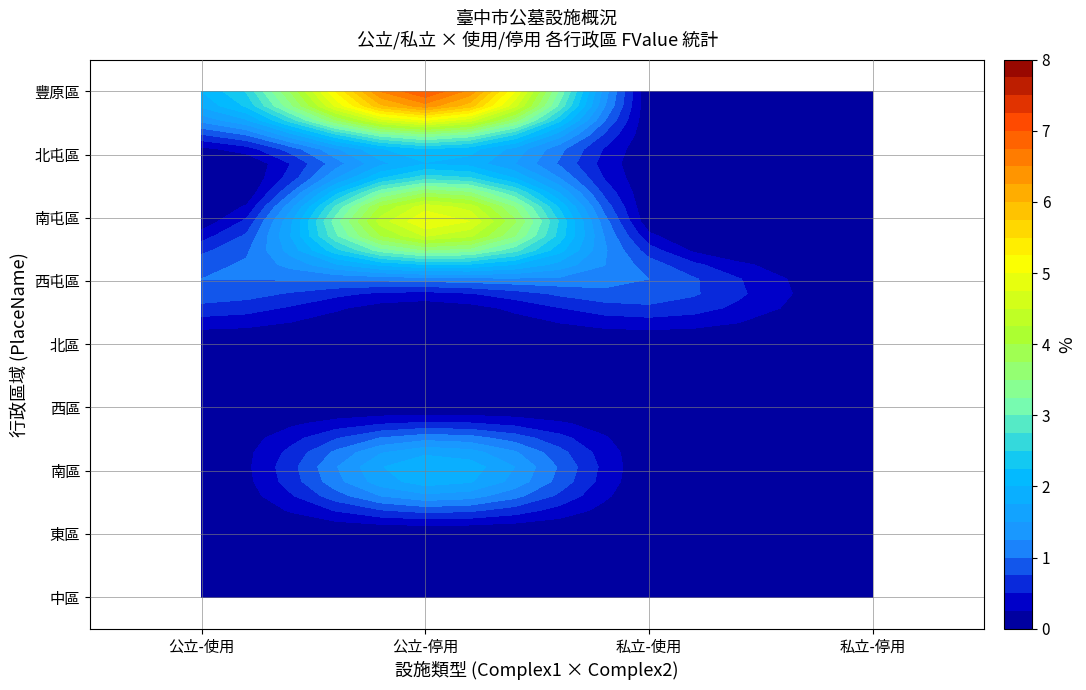

The value of 豐原區 at 7 is 0. True or false?

True